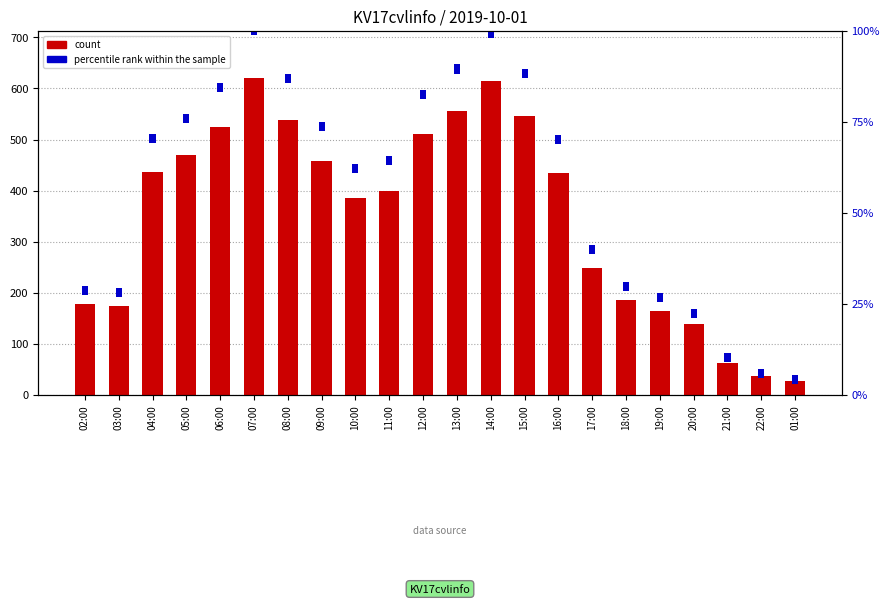

Which series changed the most between 04:00 and 14:00?

count